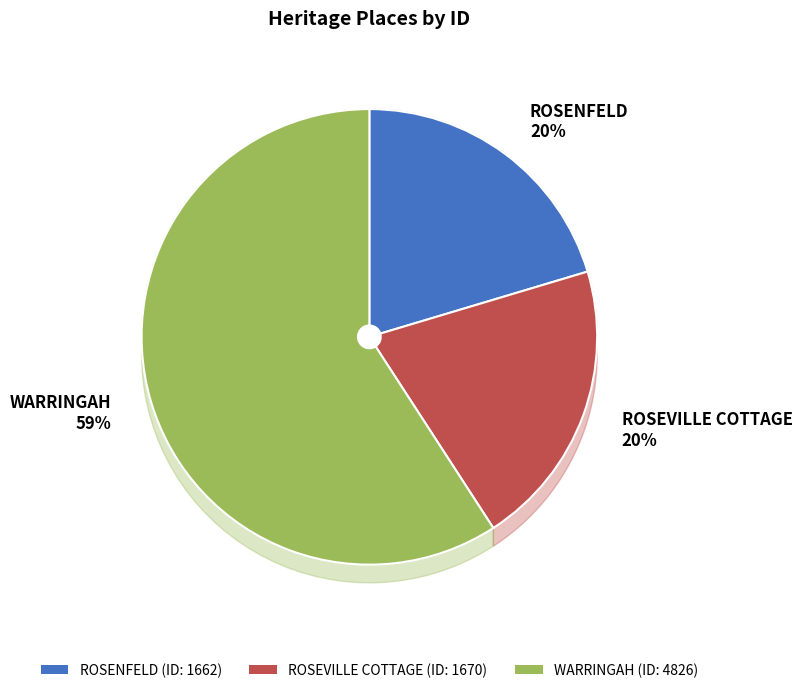

Count the number of slices in the pie.

3